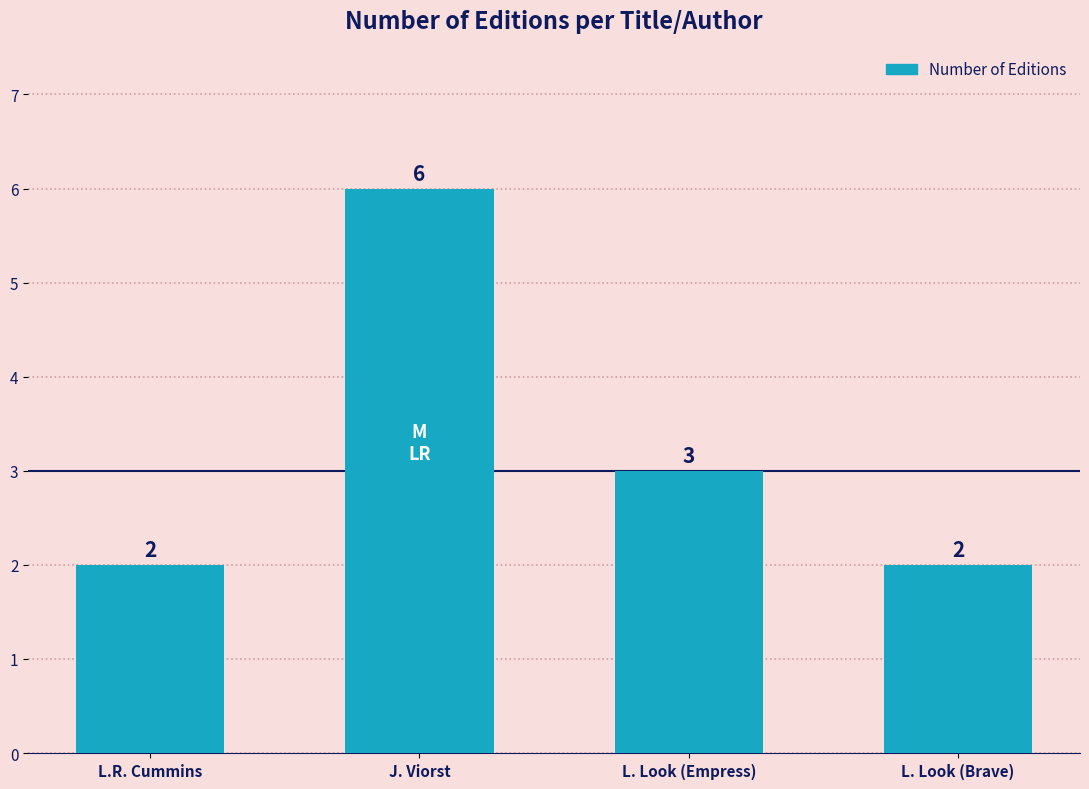

Between J. Viorst and L. Look (Brave), which is larger?

J. Viorst